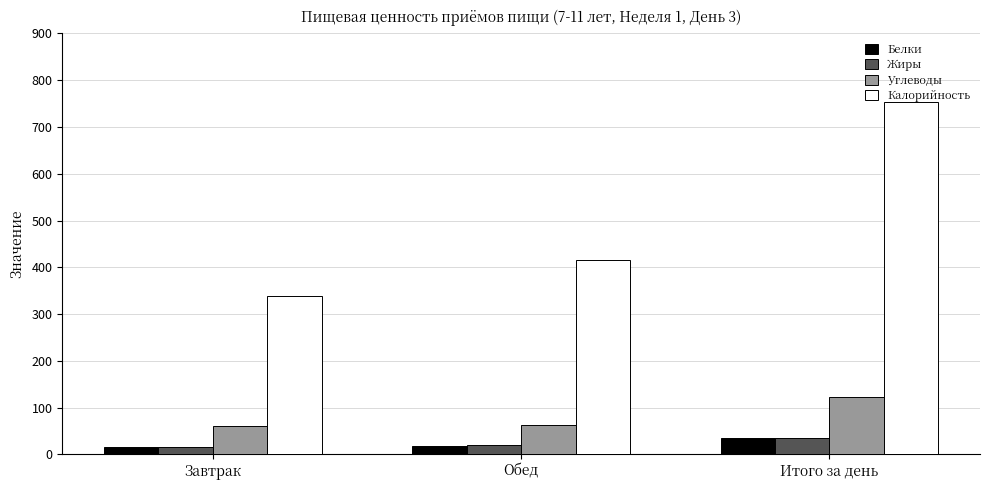

Which series has the largest range (max minus min)?

Калорийность